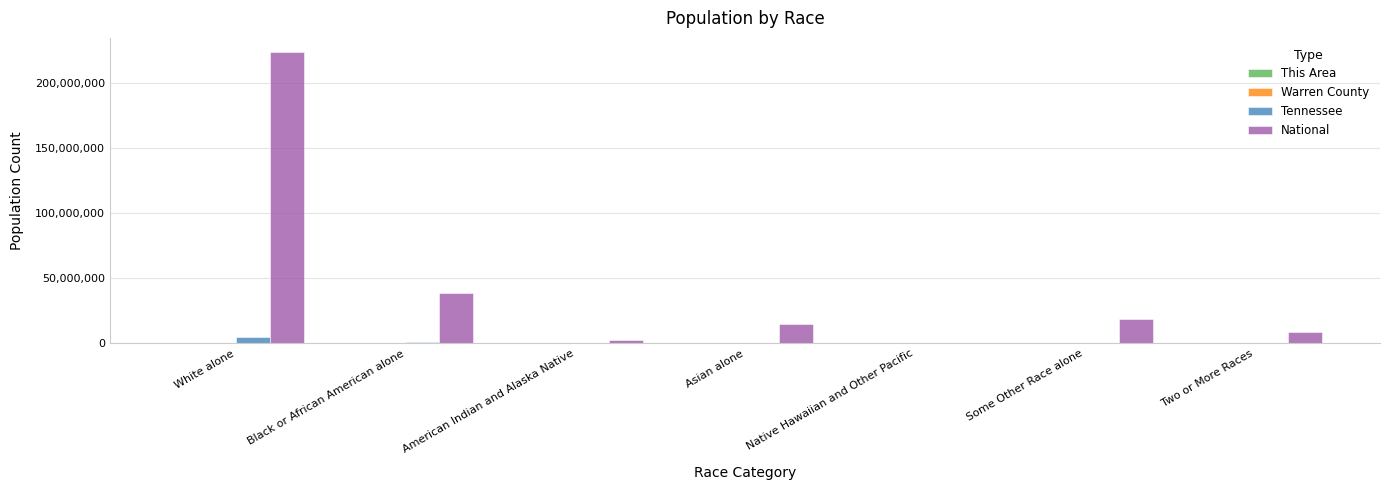

What is the maximum value shown in the chart?

223553265